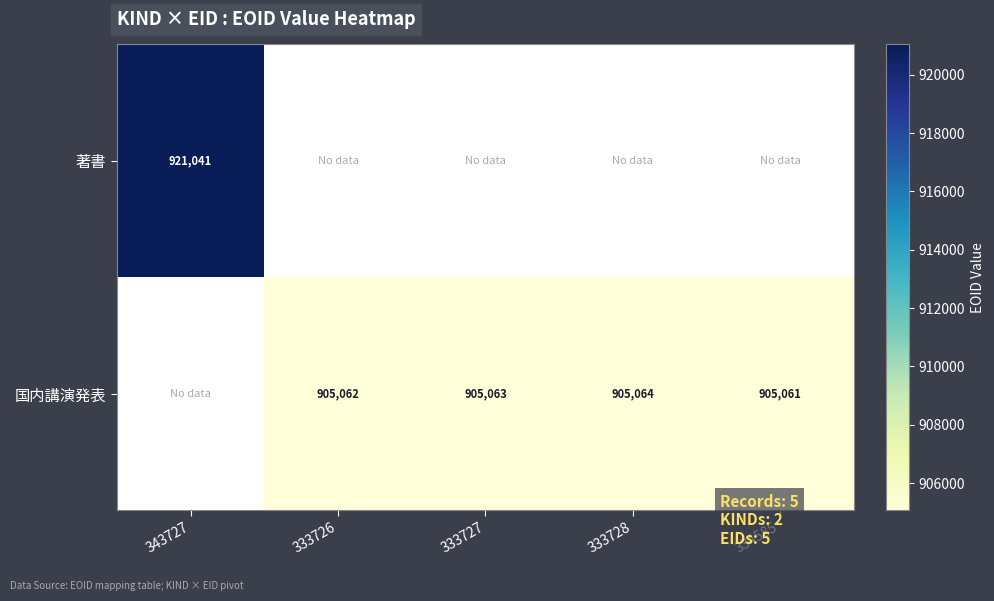

True or false: 国内講演発表 has a value of 1561785 at 333728.

False